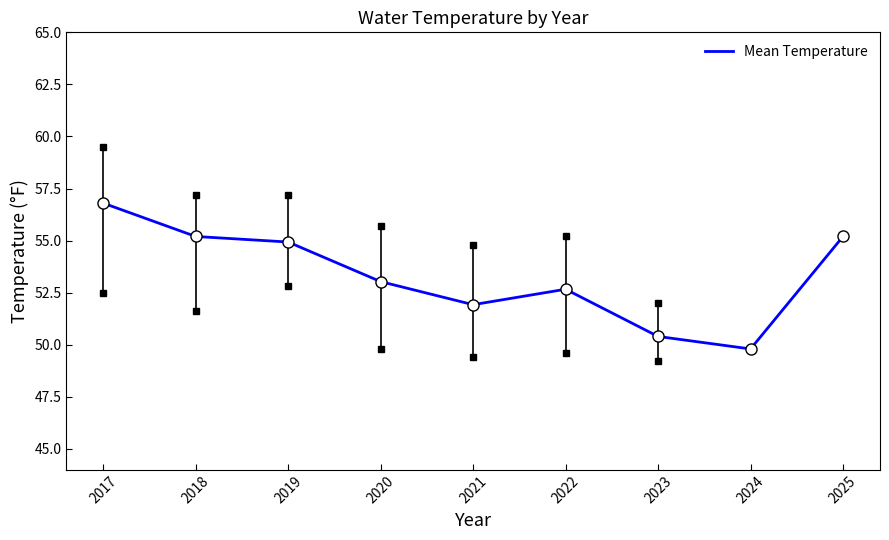

Is it true that the value at 2019 is 54.9?

True